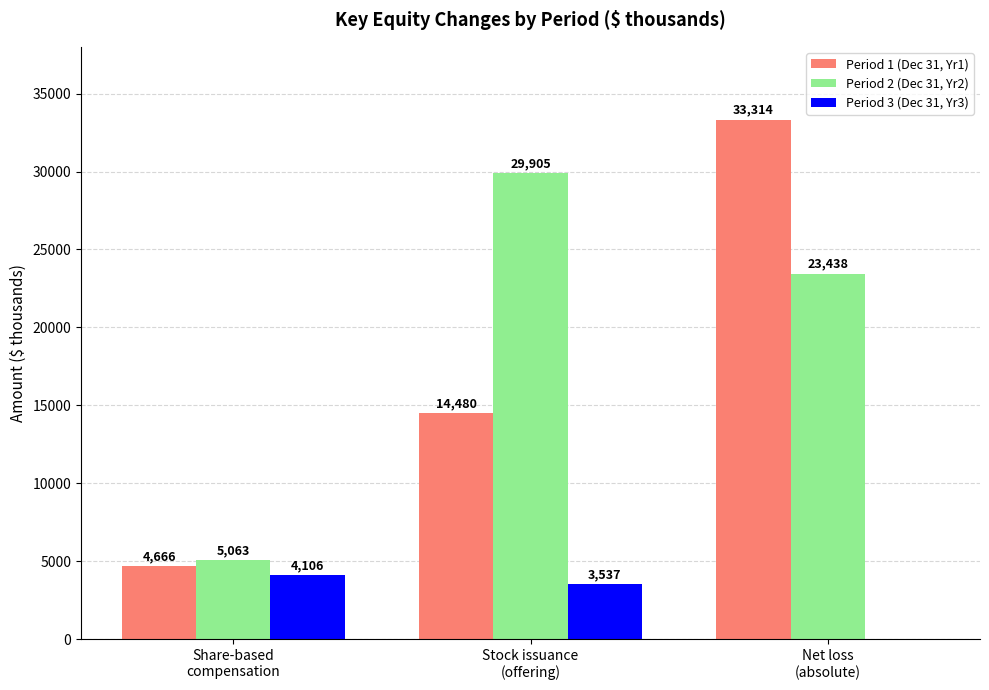

How many groups of bars are there?

3